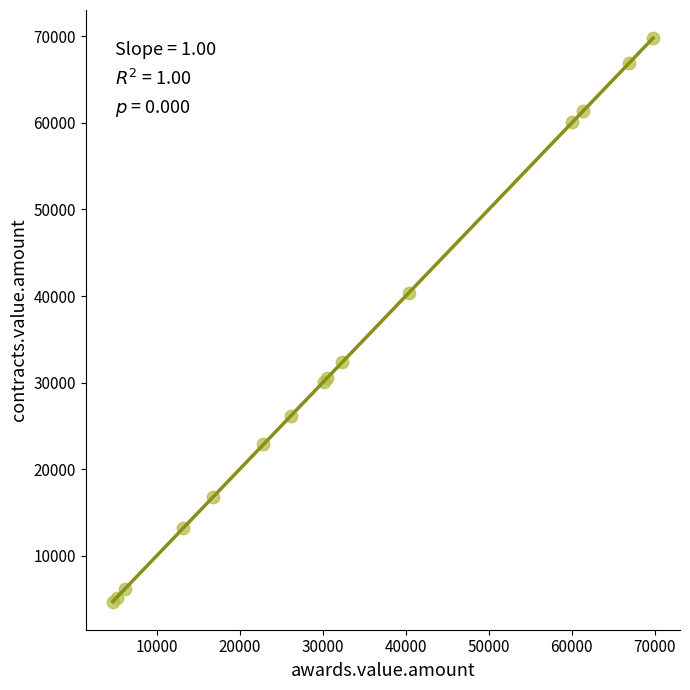

What Y value in the scatter plot is closest to 37245?

40363.3